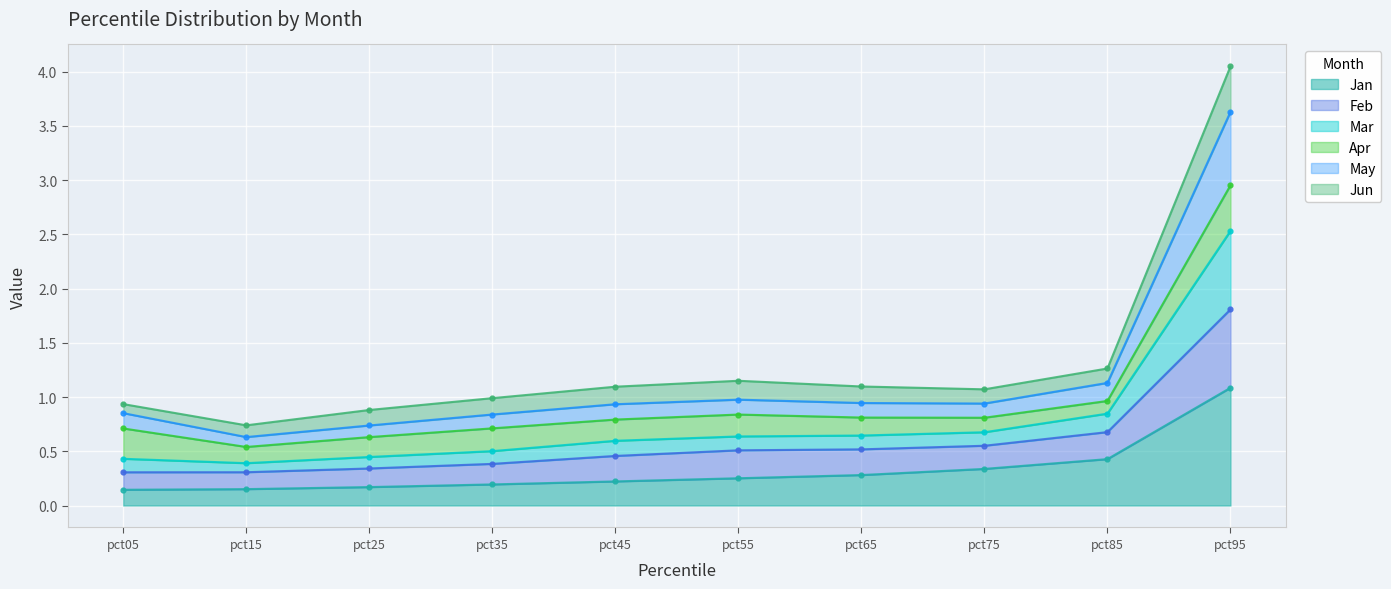

True or false: Jan has a value of 0.4 at pct55.

False